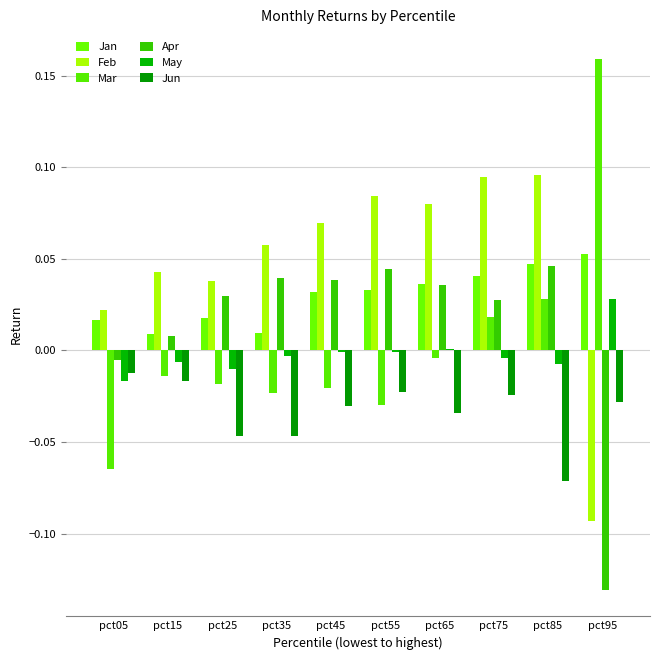

What is the value of the Mar bar at the 1st from the left?

-0.1